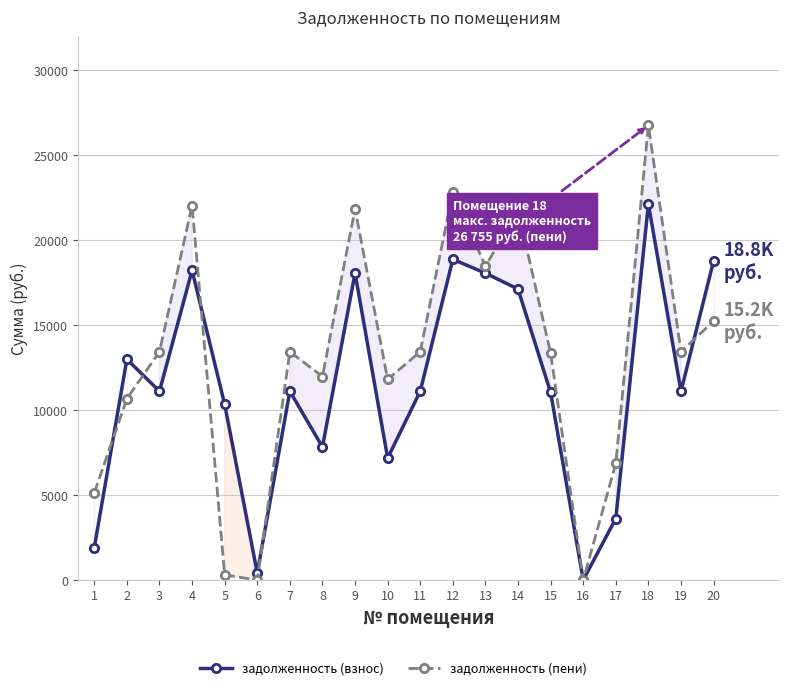

At 16, list the series in order from largest to smallest.

задолженность (взнос), задолженность (пени)